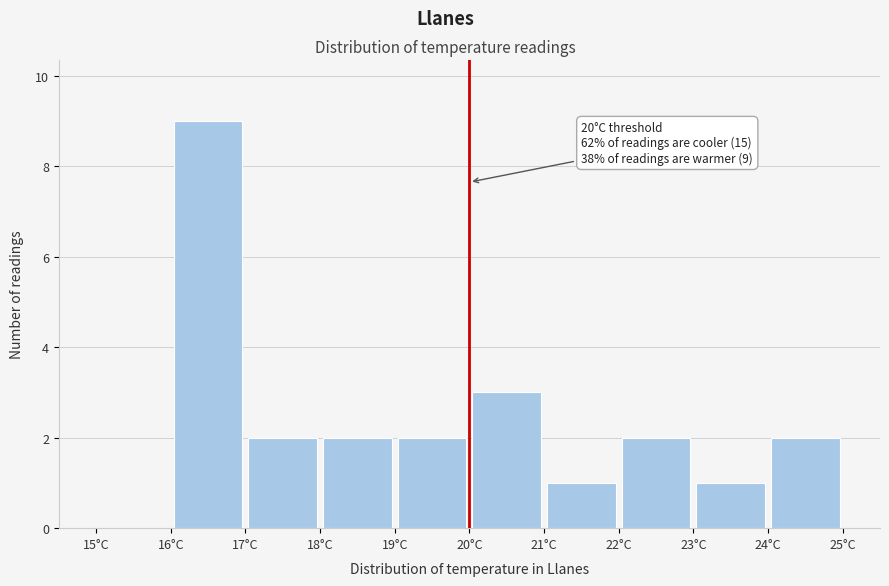

Over which range of the x-axis is the bar tallest?

16 to 17